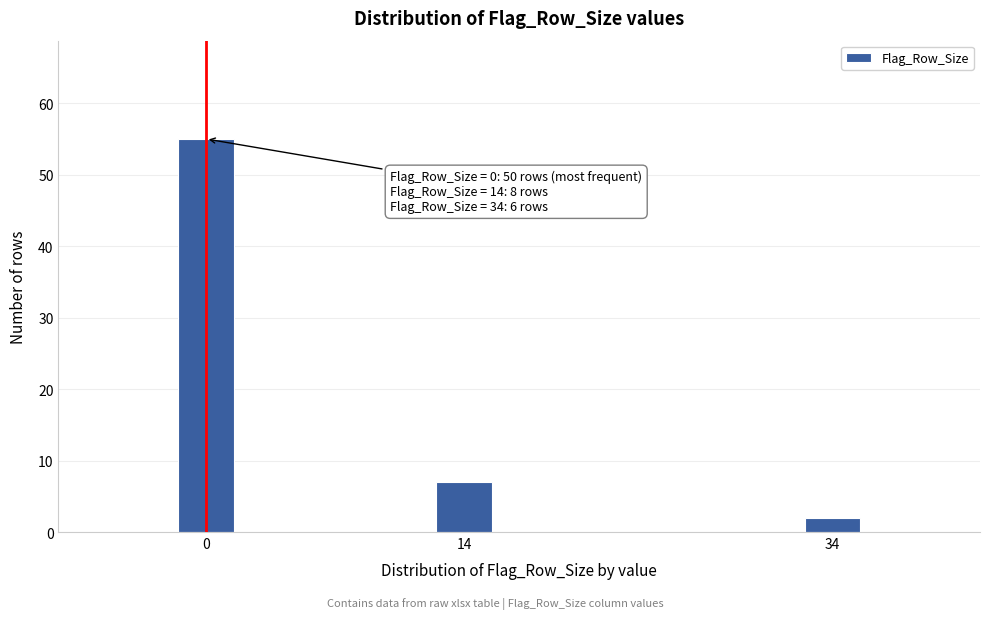

Reading left to right, transcribe all the data shown in this chart.

0=55	14=7	34=2